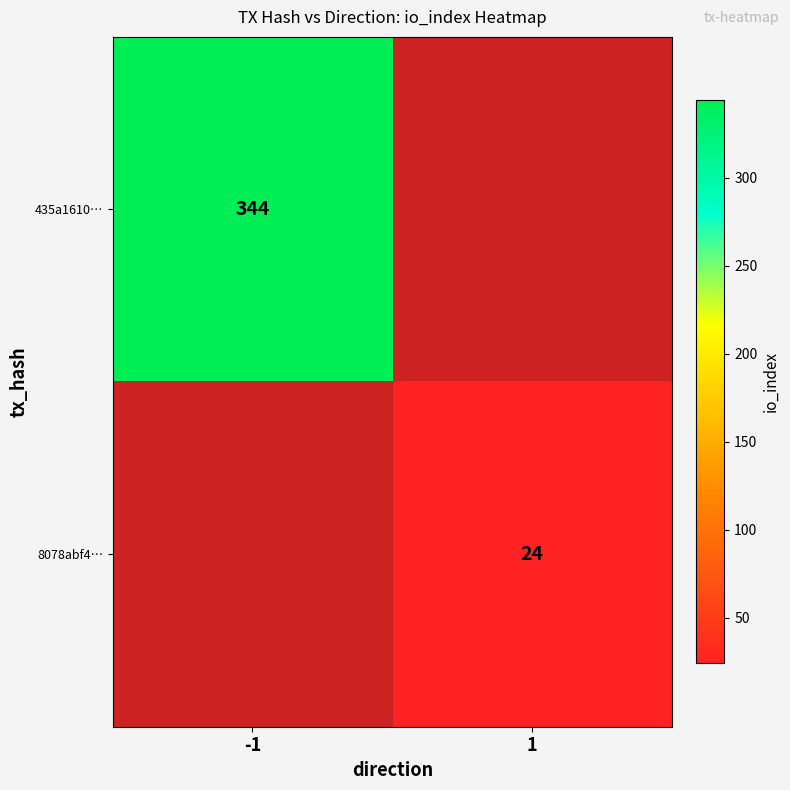

The value of 435a1610… at -1 is 344. True or false?

True